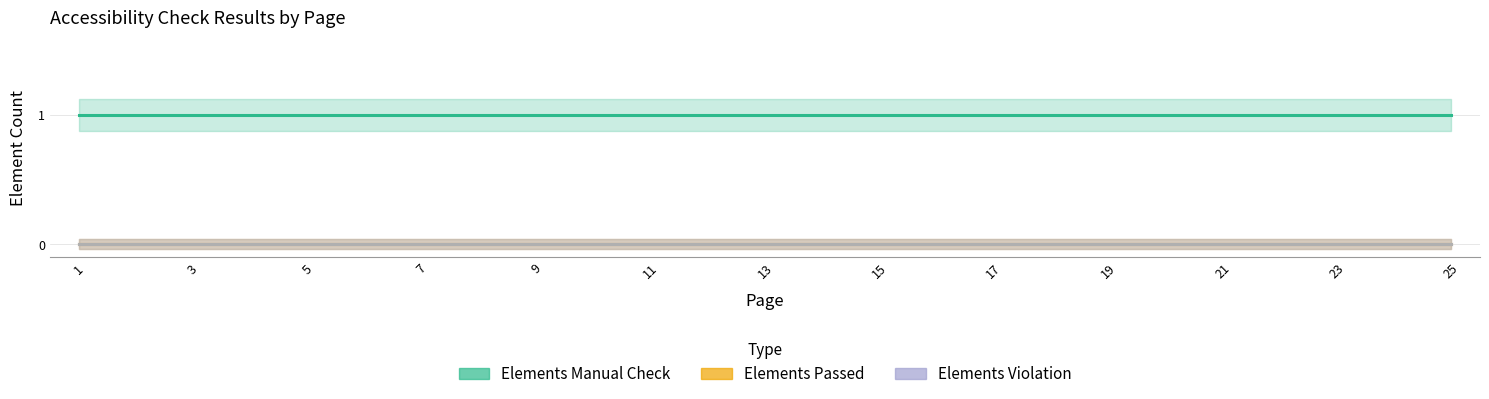

Which category has the lowest value in the Elements Passed series?

1